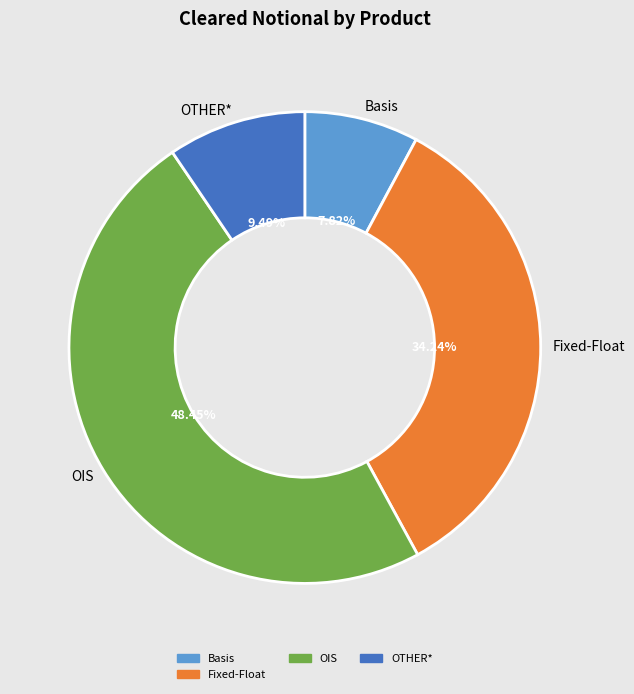

Does any single category account for the majority?

No